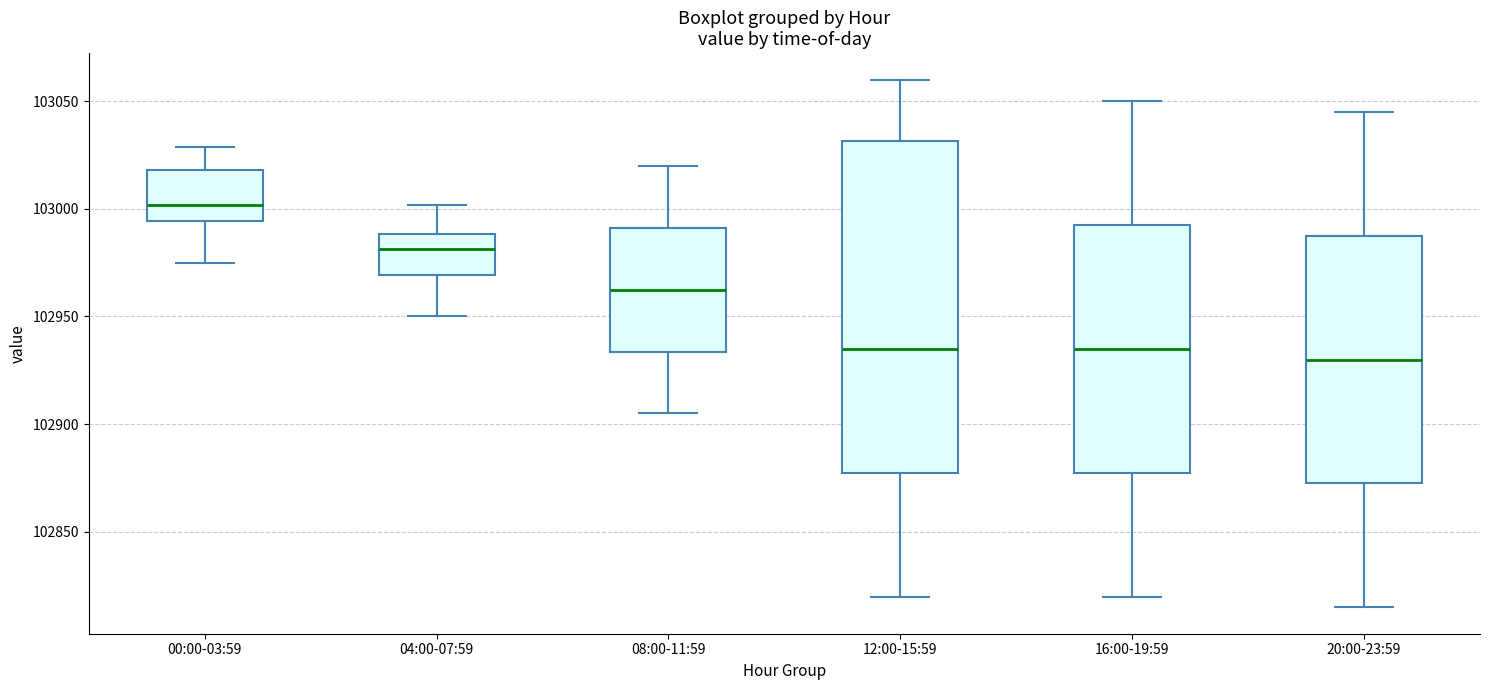

Reading left to right, read every box against the y-axis: the position of its median line, the range the box covers, and the ends of its whiskers. The values are not printed on the chart, so give them approximately, as read against the axis.

00:00-03:59: median 103000, box 102995 to 103020, whiskers 102975 to 103030
04:00-07:59: median 102980, box 102970 to 102990, whiskers 102950 to 103000
08:00-11:59: median 102965, box 102935 to 102990, whiskers 102905 to 103020
12:00-15:59: median 102935, box 102880 to 103030, whiskers 102820 to 103060
16:00-19:59: median 102935, box 102880 to 102995, whiskers 102820 to 103050
20:00-23:59: median 102930, box 102875 to 102990, whiskers 102815 to 103045